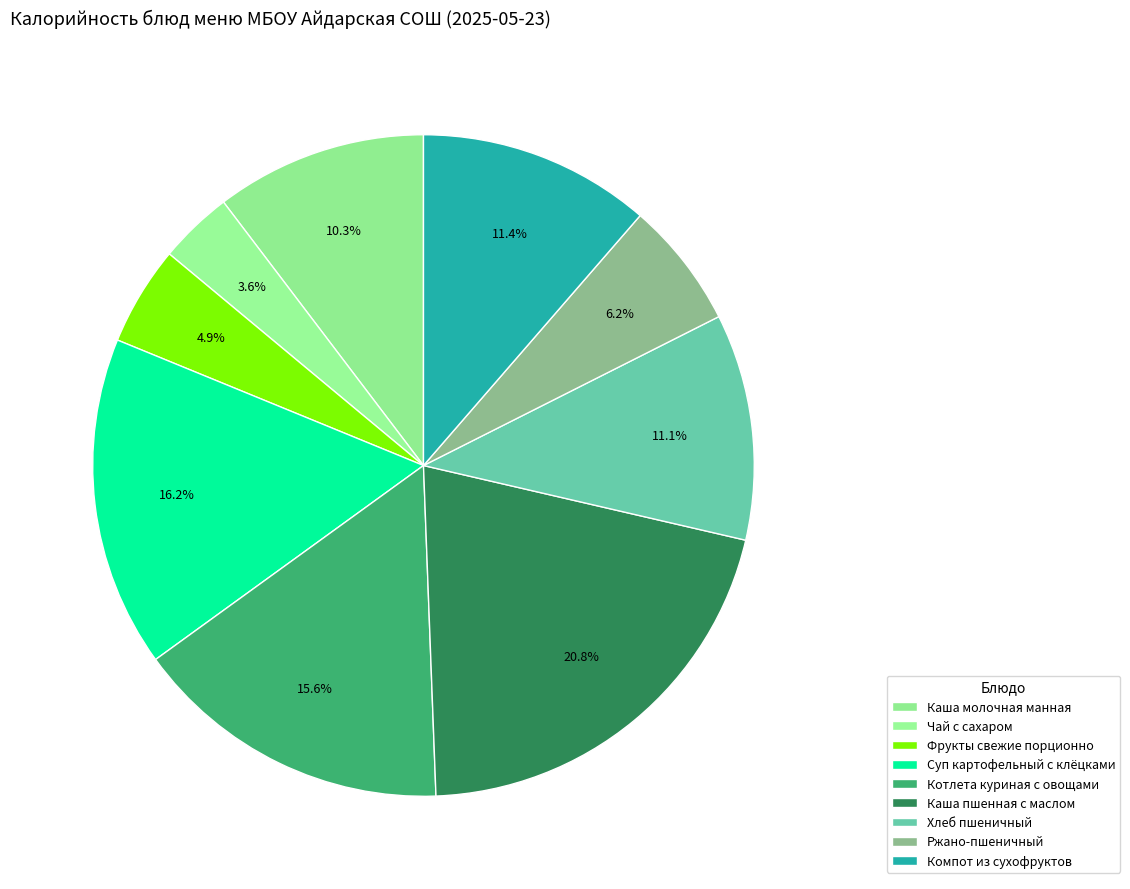

How many segments does this pie chart have?

9